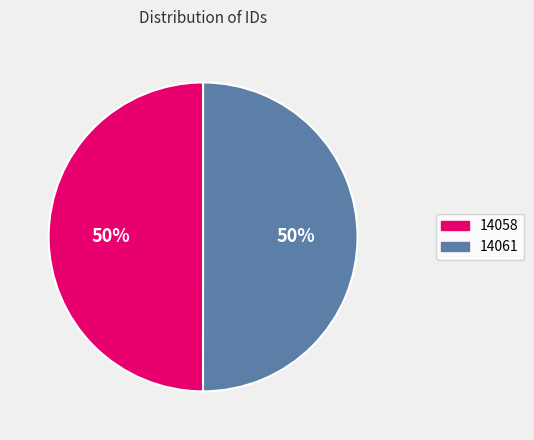

To the nearest percent, what is the average slice percentage?

50%